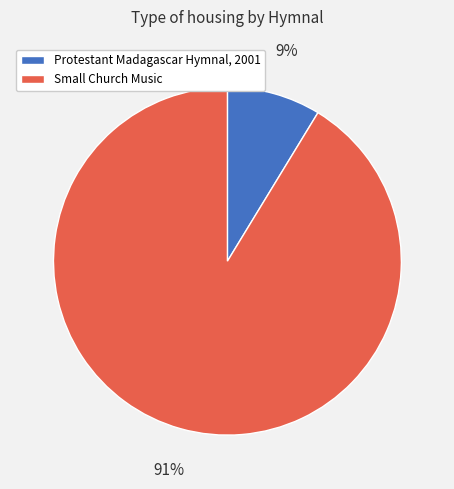

What is the smallest slice in the pie chart?

Protestant Madagascar Hymnal, 2001